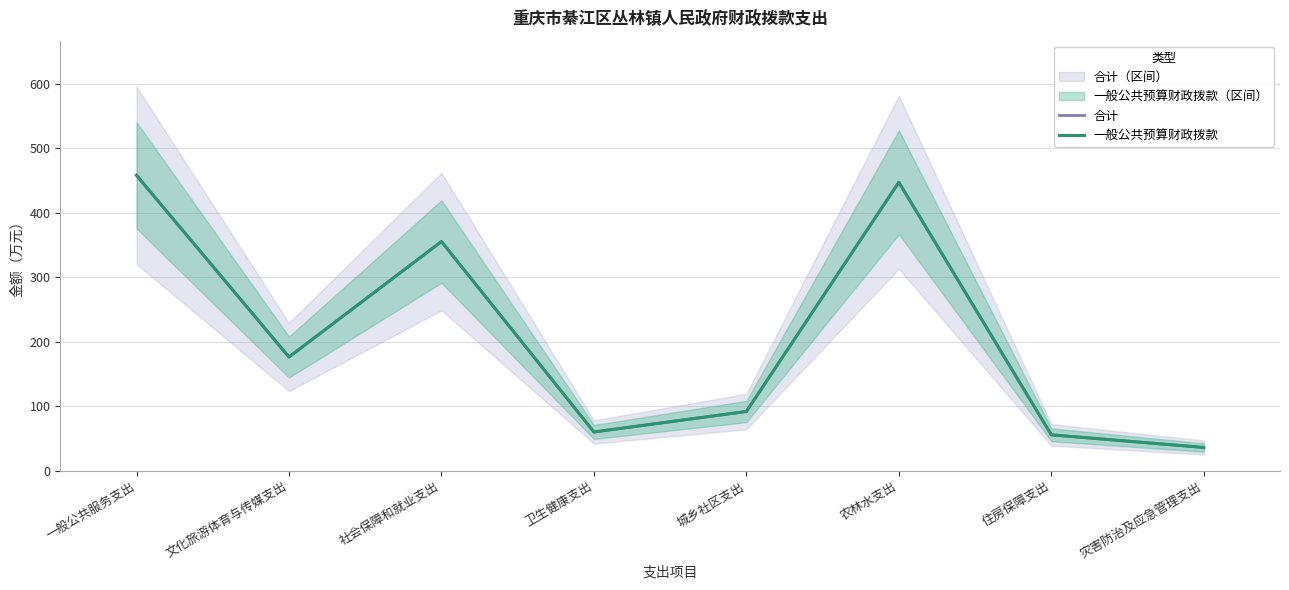

What is the sum of all 合计 values?

1681.6